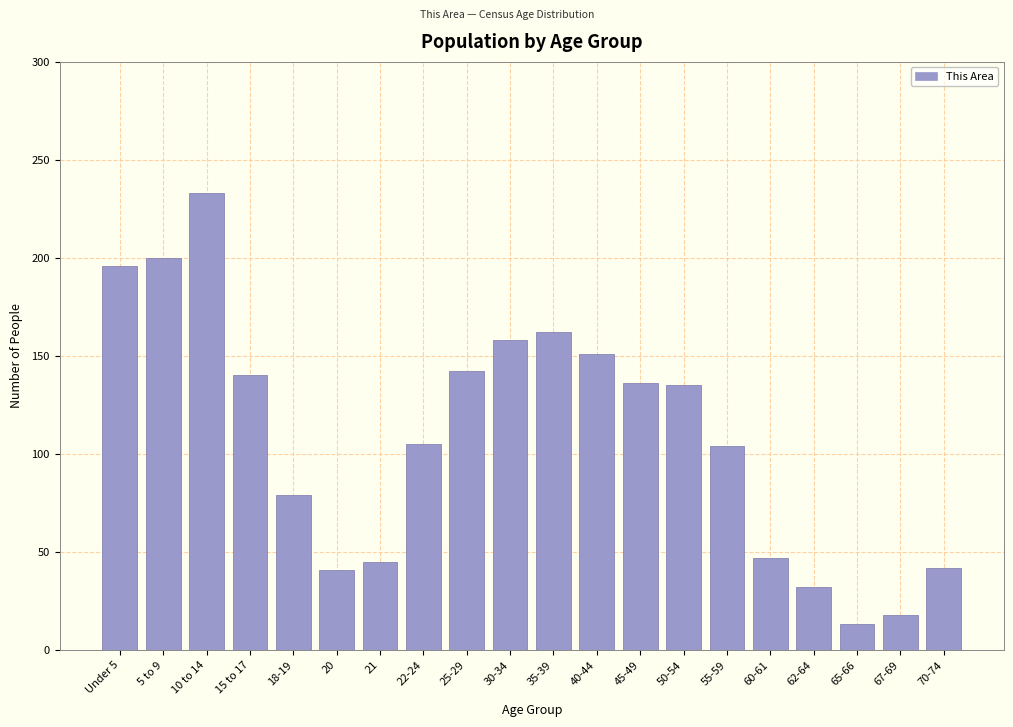

What is the label of the 11th bar from the right?

30-34